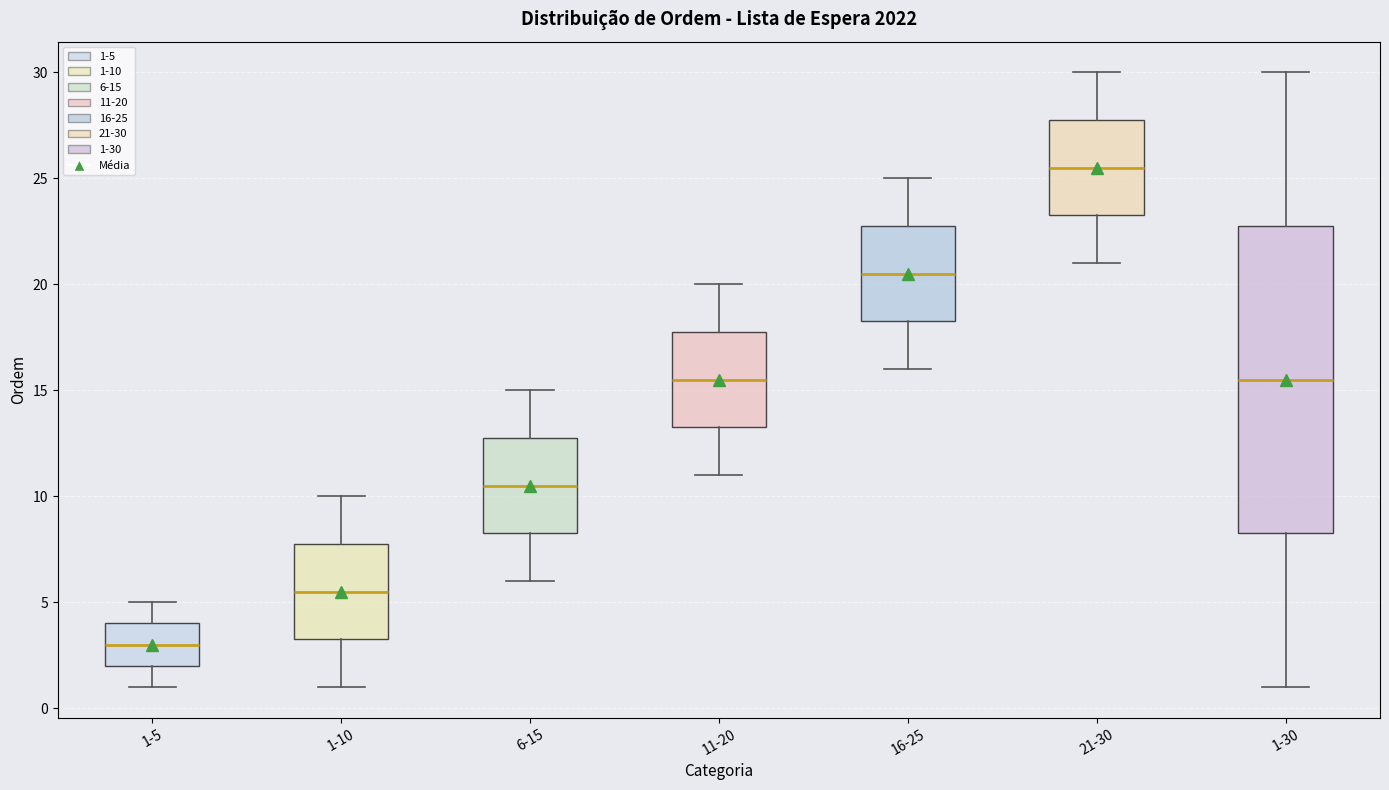

Which box has the highest median line?

21-30